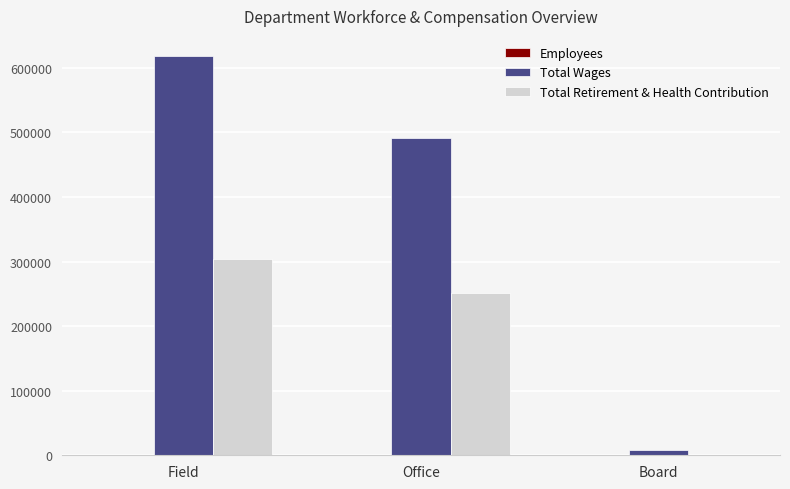

At which category is the sum across all series the highest?

Field